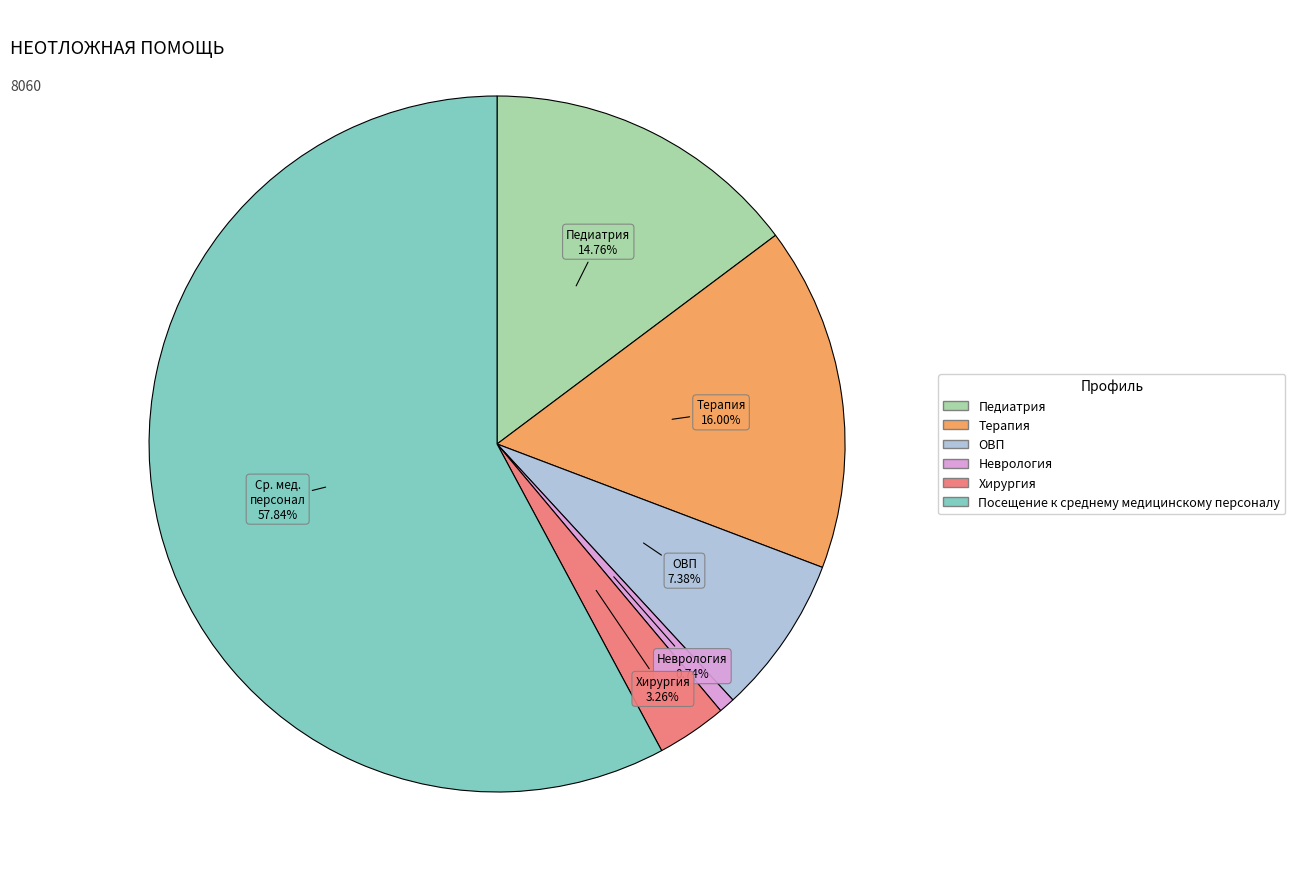

What percentage is NOT represented by Терапия?

84.0%